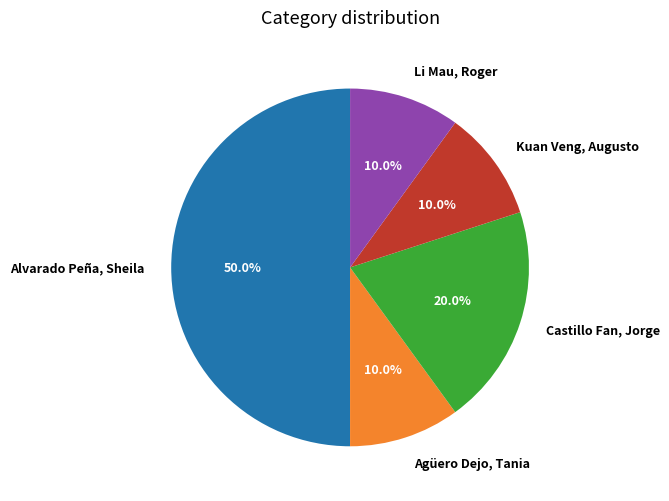

How much of the chart is everything except Kuan Veng, Augusto?

90.0%